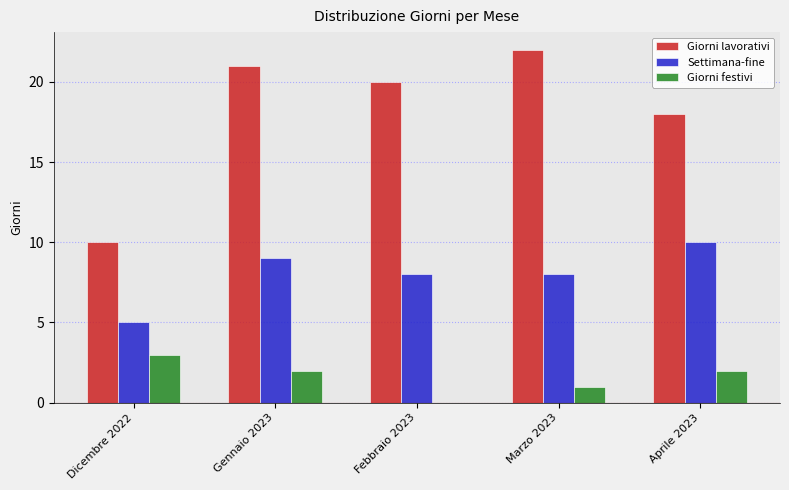

What is the maximum value for Giorni lavorativi?

22